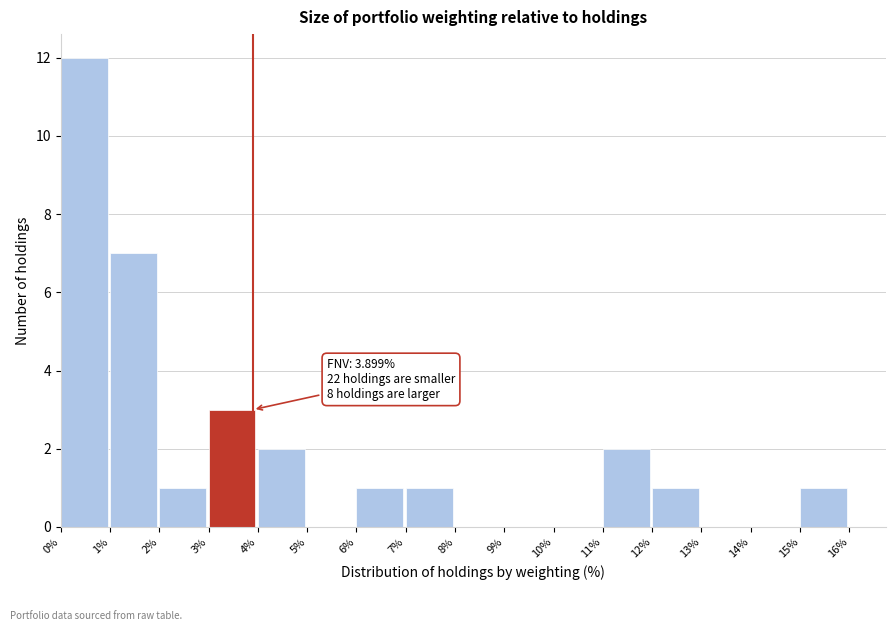

Which range on the x-axis has the tallest bar?

0% to 1%